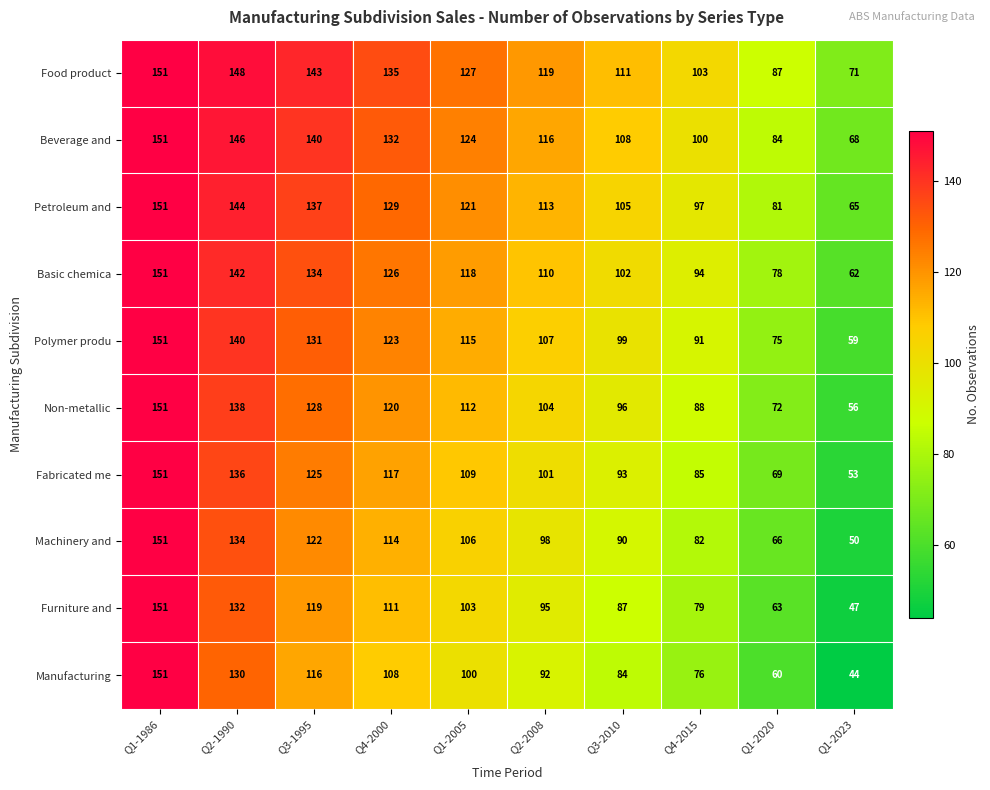

What is the sum of all Furniture and values?

987